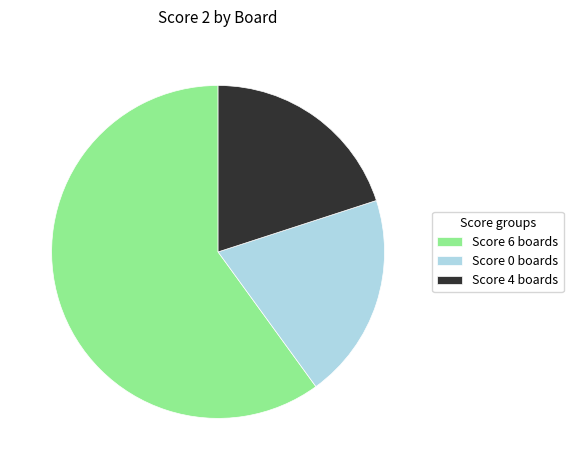

Which has a higher value, Score 0 boards or Score 6 boards?

Score 6 boards